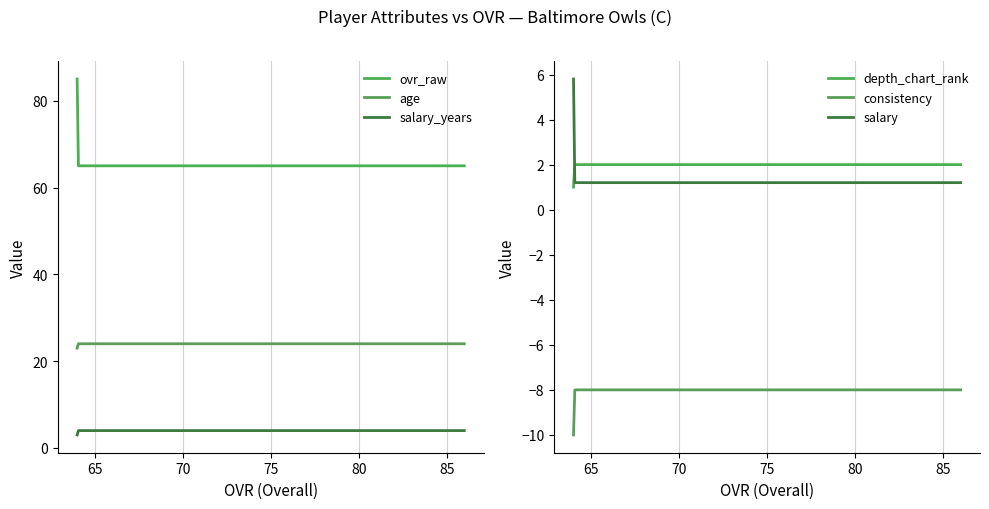

What are all the series names shown in the legend?

ovr_raw, depth_chart_rank, age, consistency, salary, salary_years